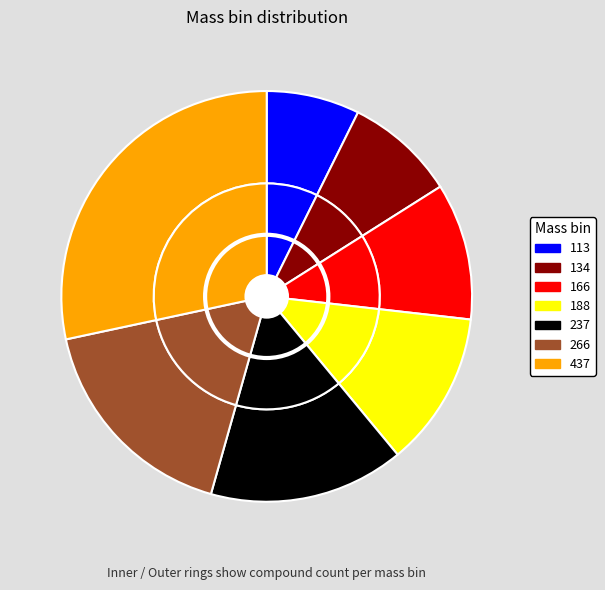

Rank the categories by value from lowest to highest.

113, 134, 166, 188, 237, 266, 437